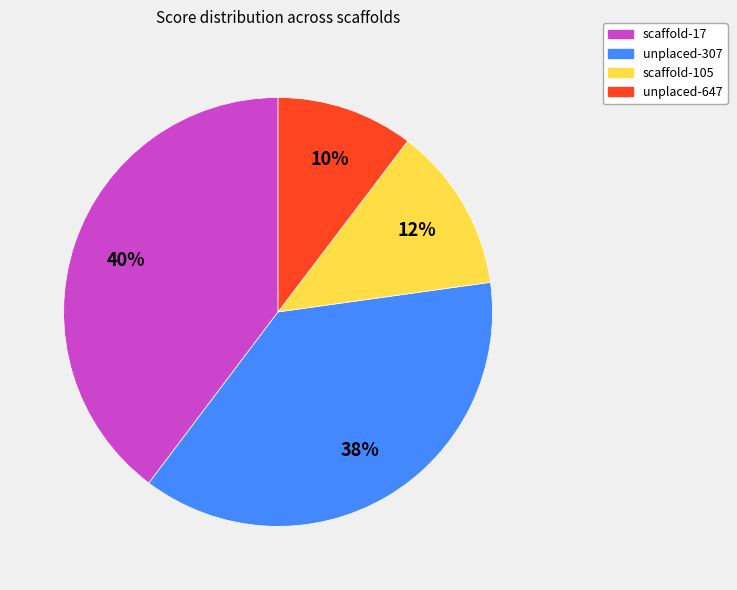

What percentage is the scaffold-17 slice, to the nearest percent?

40%